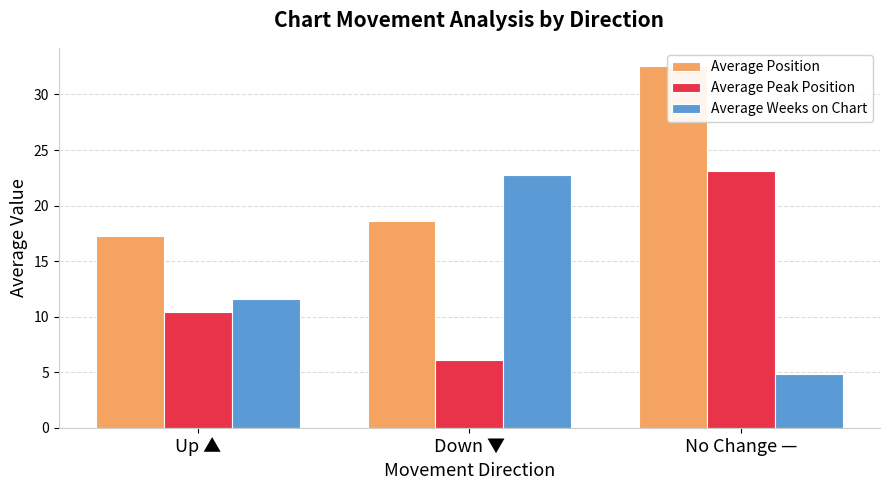

What is the sum of the Average Position values at No Change — and Up ▲?

49.8